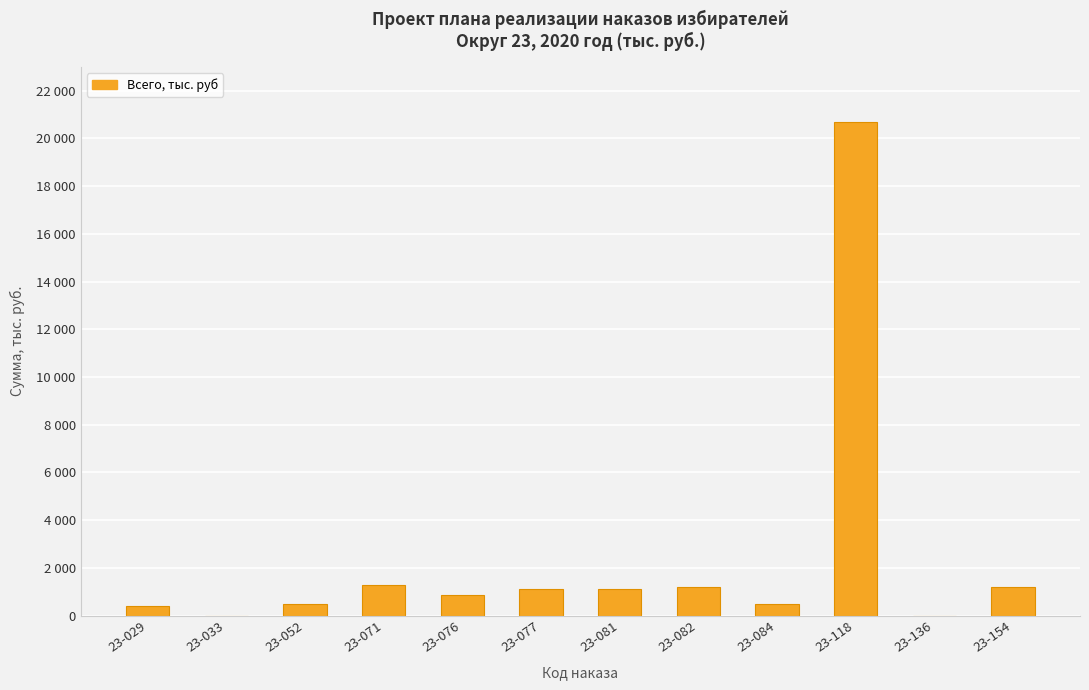

Rank the categories by value from highest to lowest.

23-118, 23-071, 23-082, 23-154, 23-077, 23-081, 23-076, 23-052, 23-084, 23-029, 23-033, 23-136